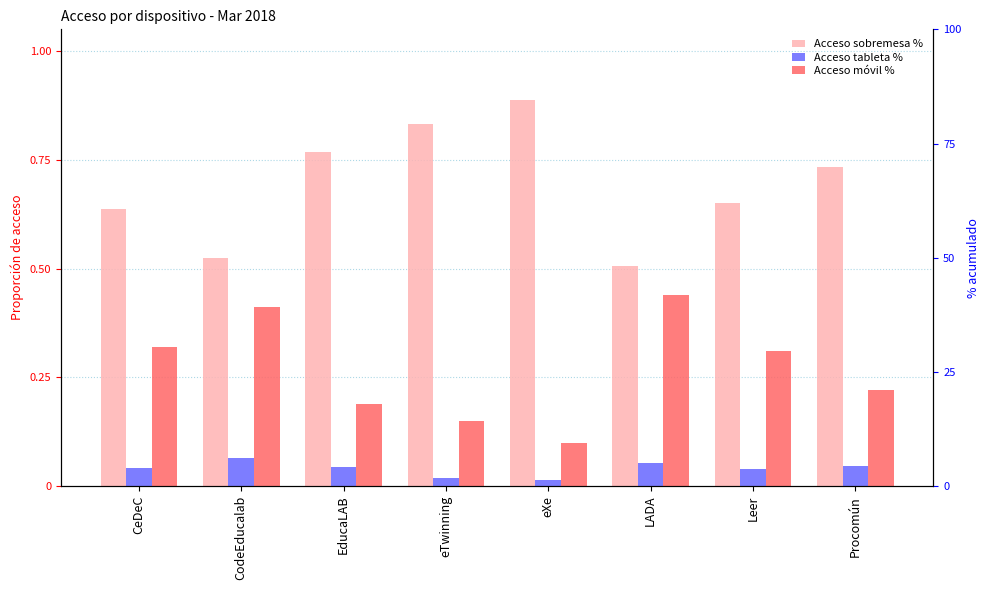

What is the greatest value displayed?

0.9